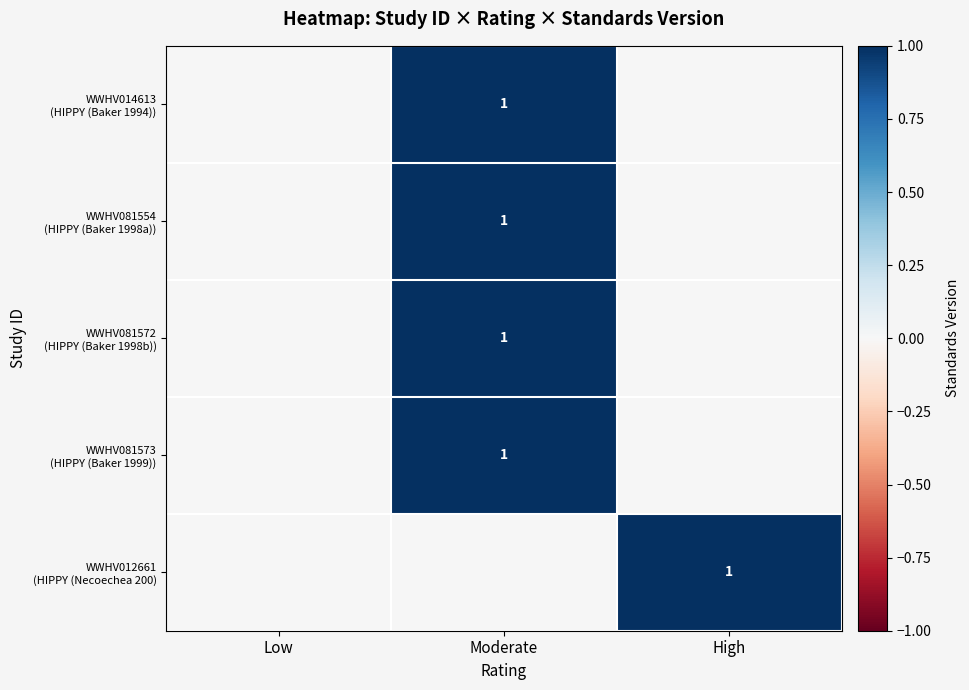

Which series has the widest spread of values?

WWHV014613 (HIPPY (Baker 1994))